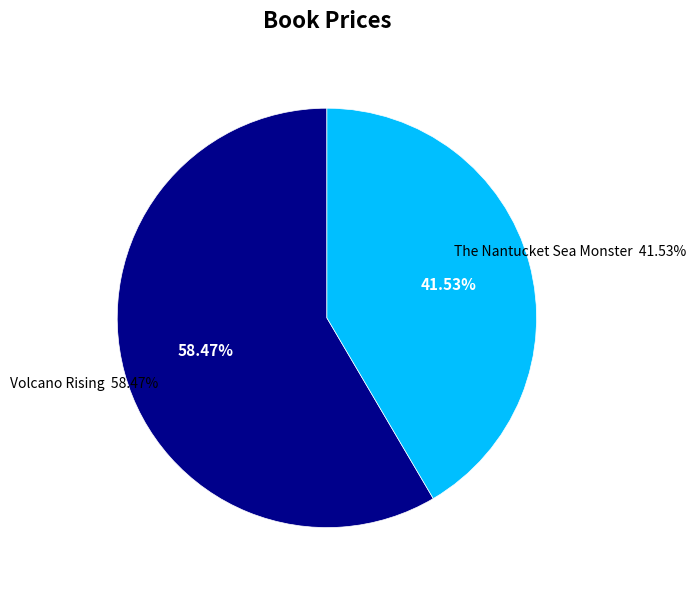

Which slice represents more than half of the pie?

Volcano Rising